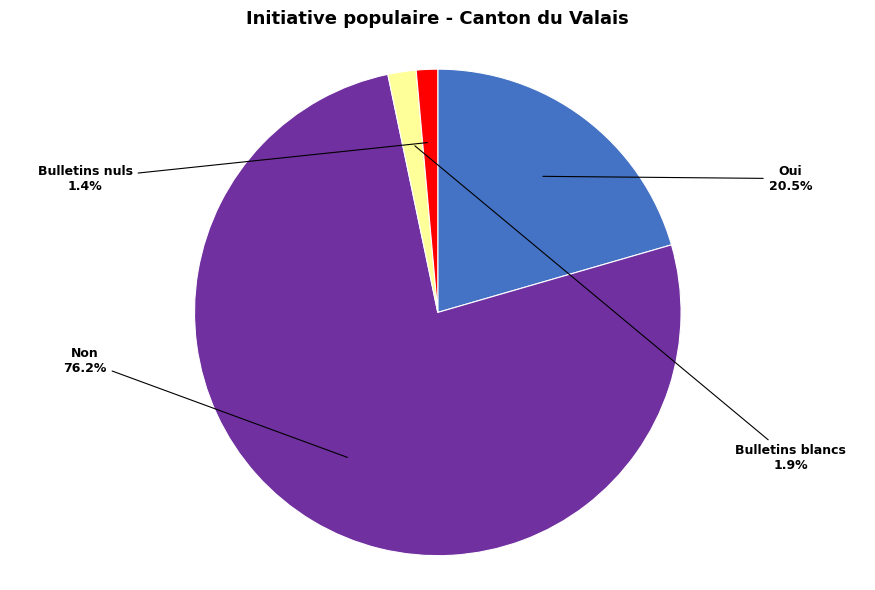

Between Oui and Bulletins blancs, which is larger?

Oui